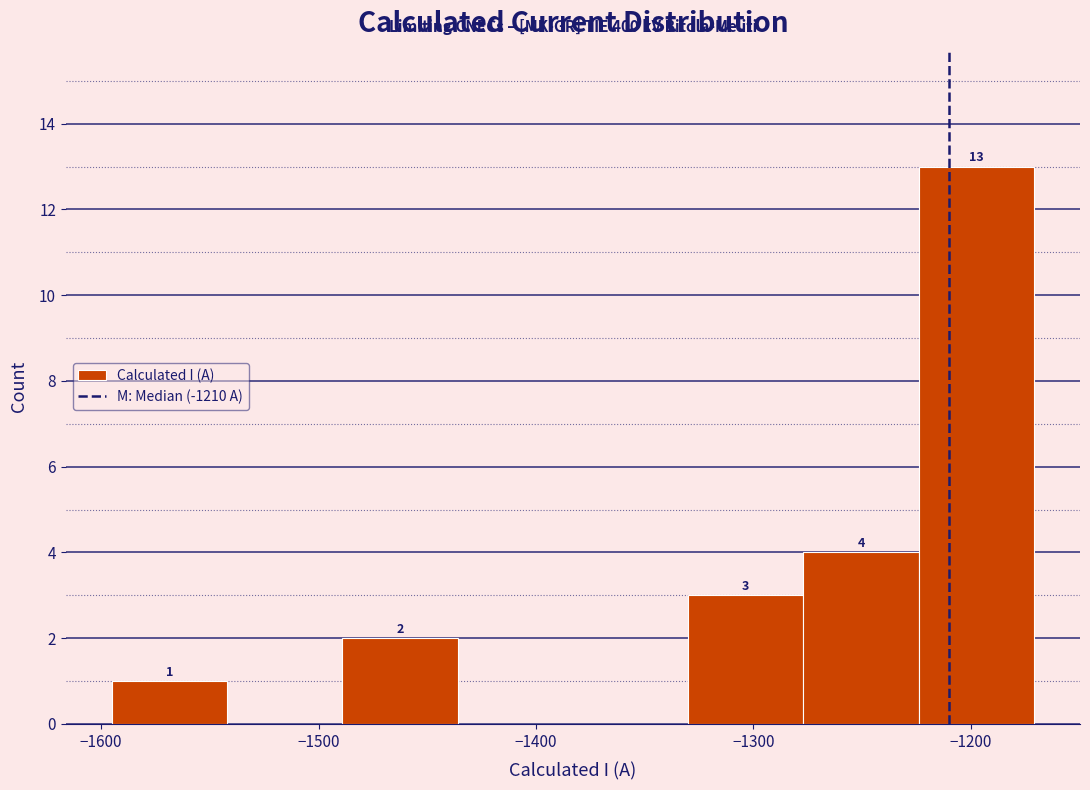

Which range on the x-axis has the tallest bar?

-1224 to -1171